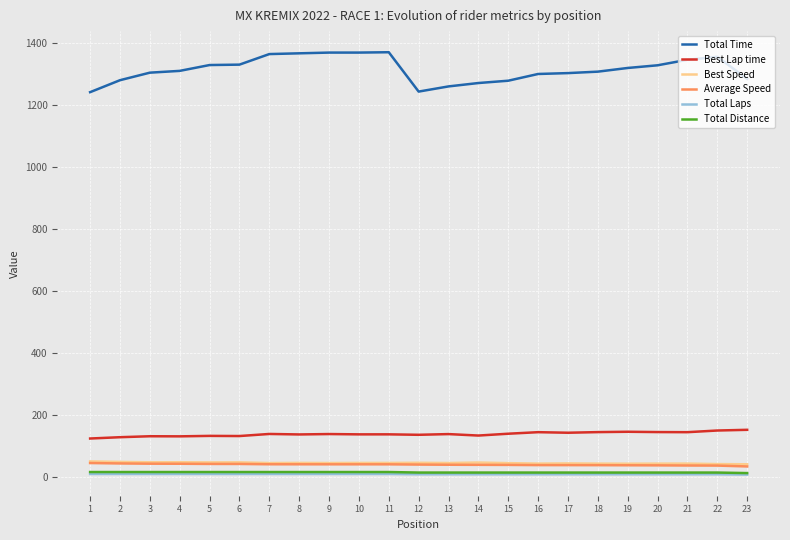

Between 9 and 19, which series saw the biggest shift?

Total Time